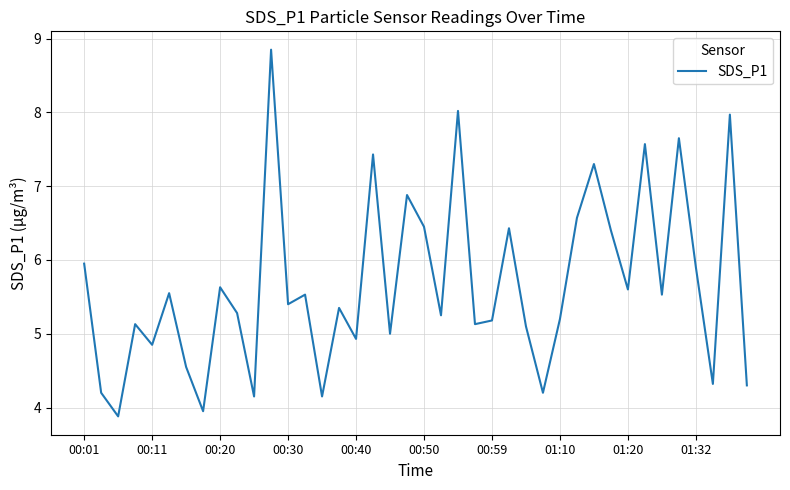

What is the difference between the maximum and minimum values?

5.0